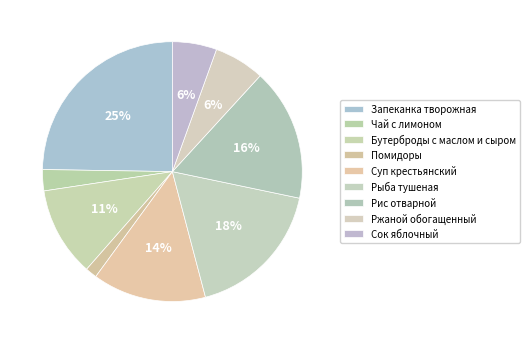

What is the smallest slice in the pie chart?

Помидоры